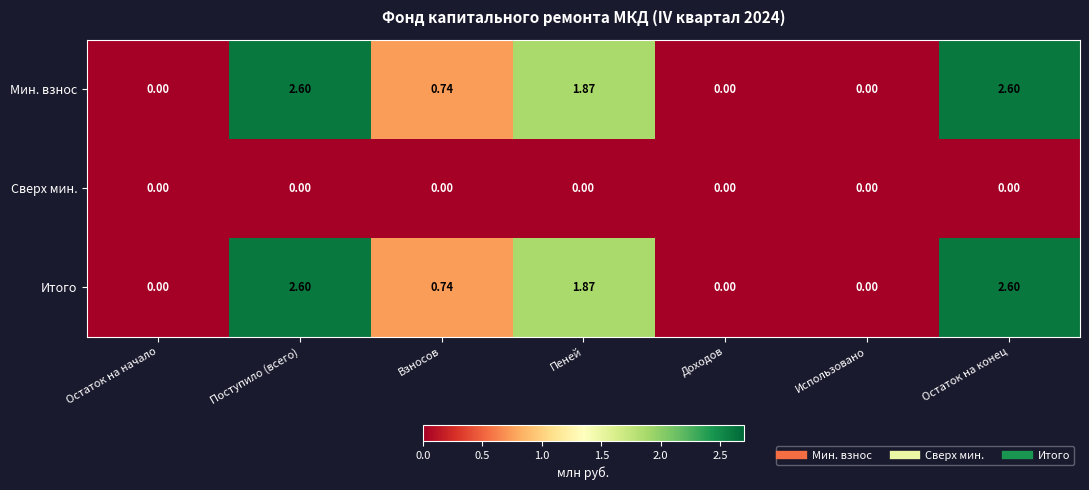

At which label is Мин. взнос closest to 1?

Взносов